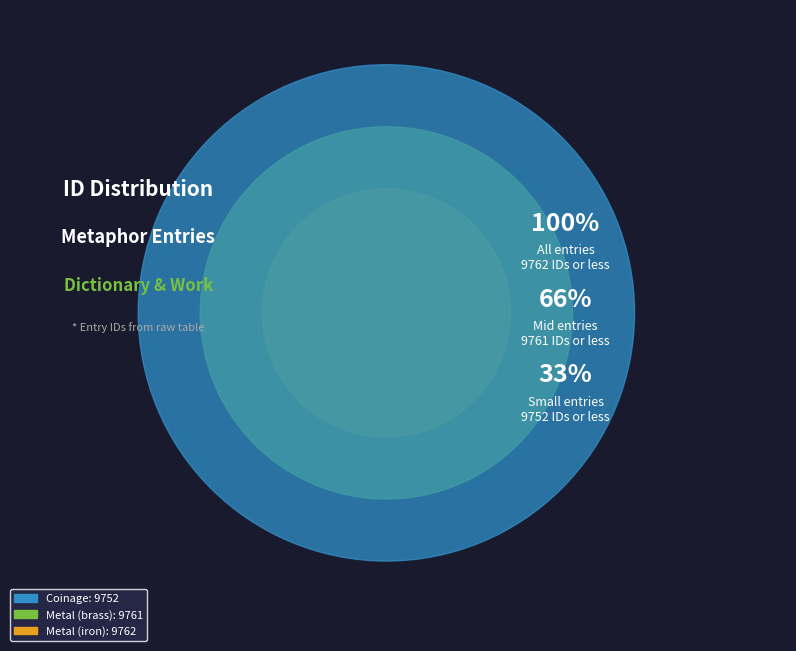

How many segments does this pie chart have?

3